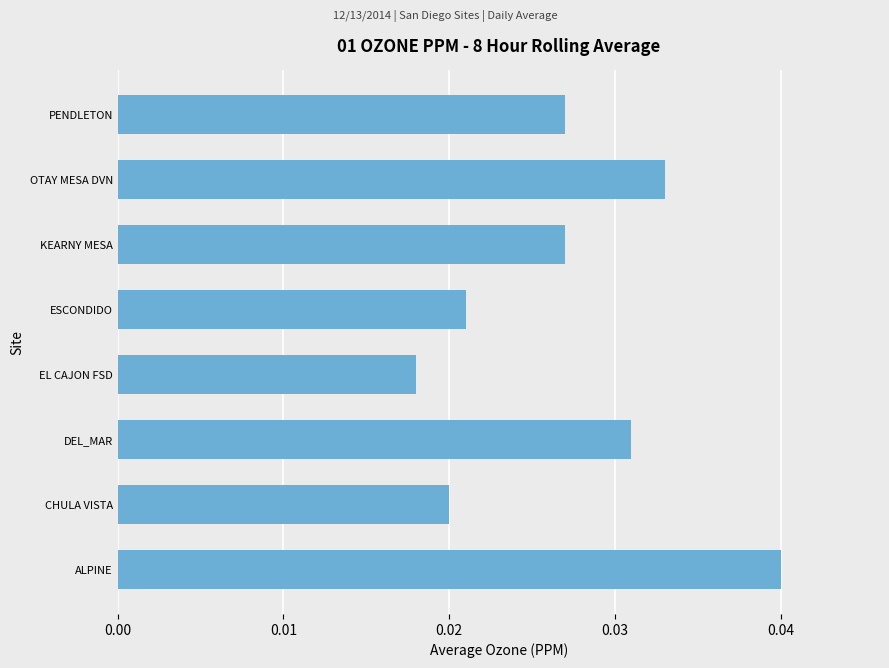

Which category has the highest value across all series?

ALPINE